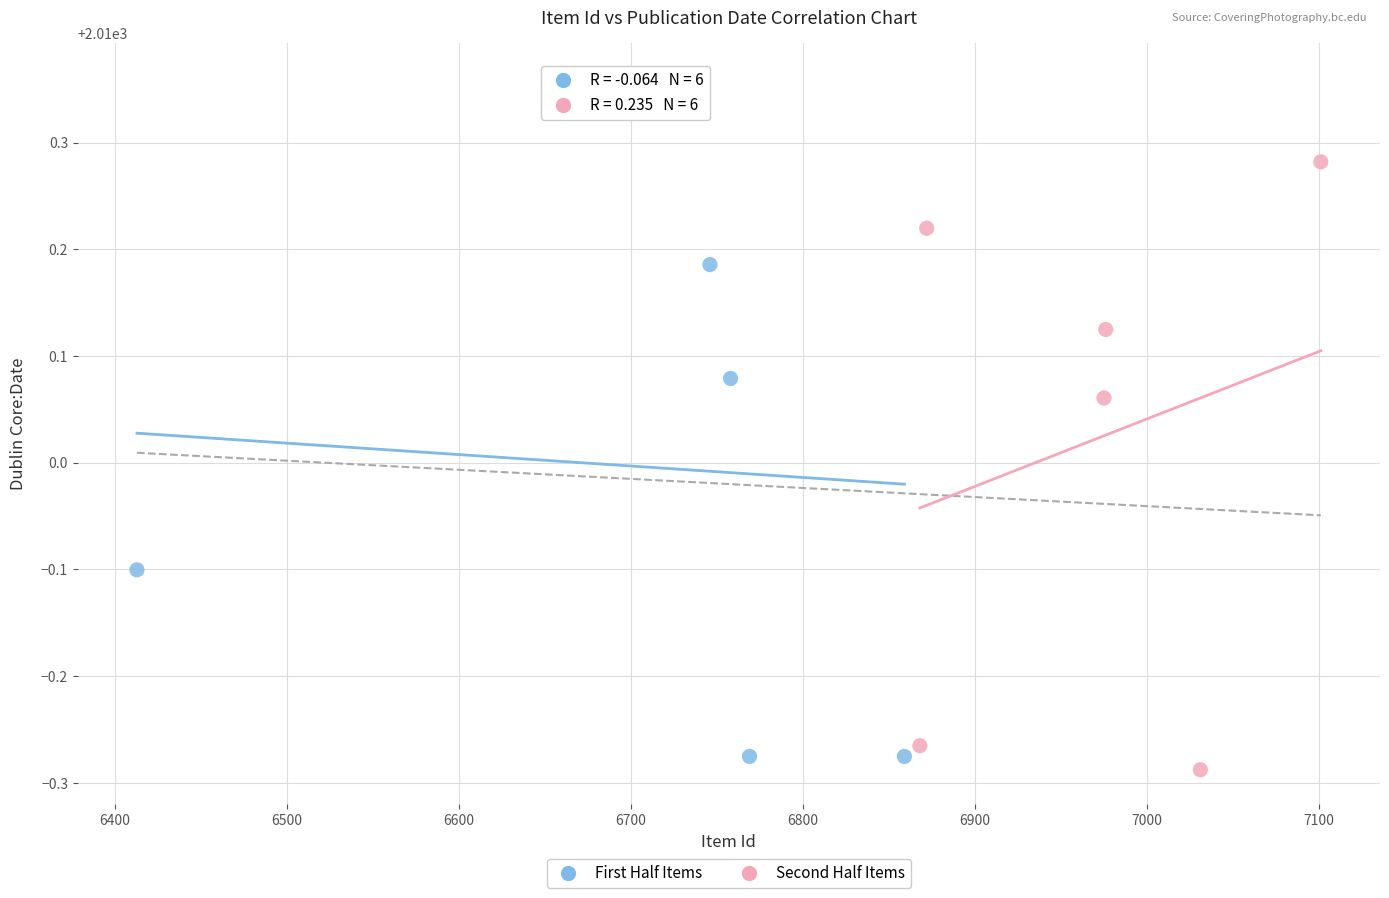

Which series has the widest spread of Y values?

First Half Items